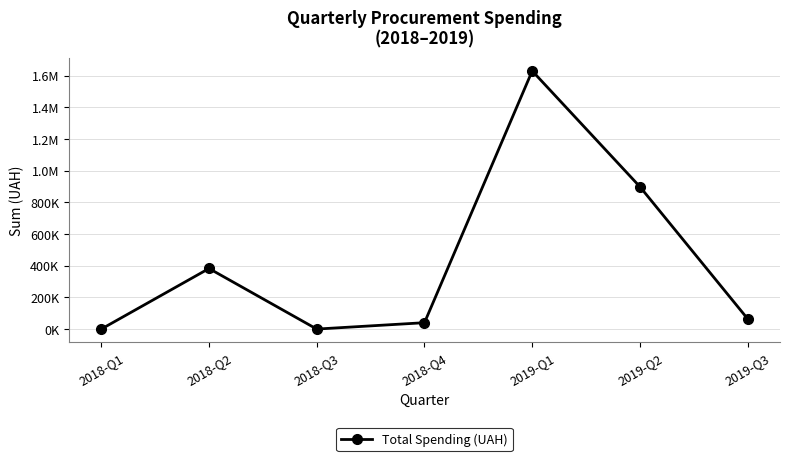

Is this an area chart (filled region under the line)?

No